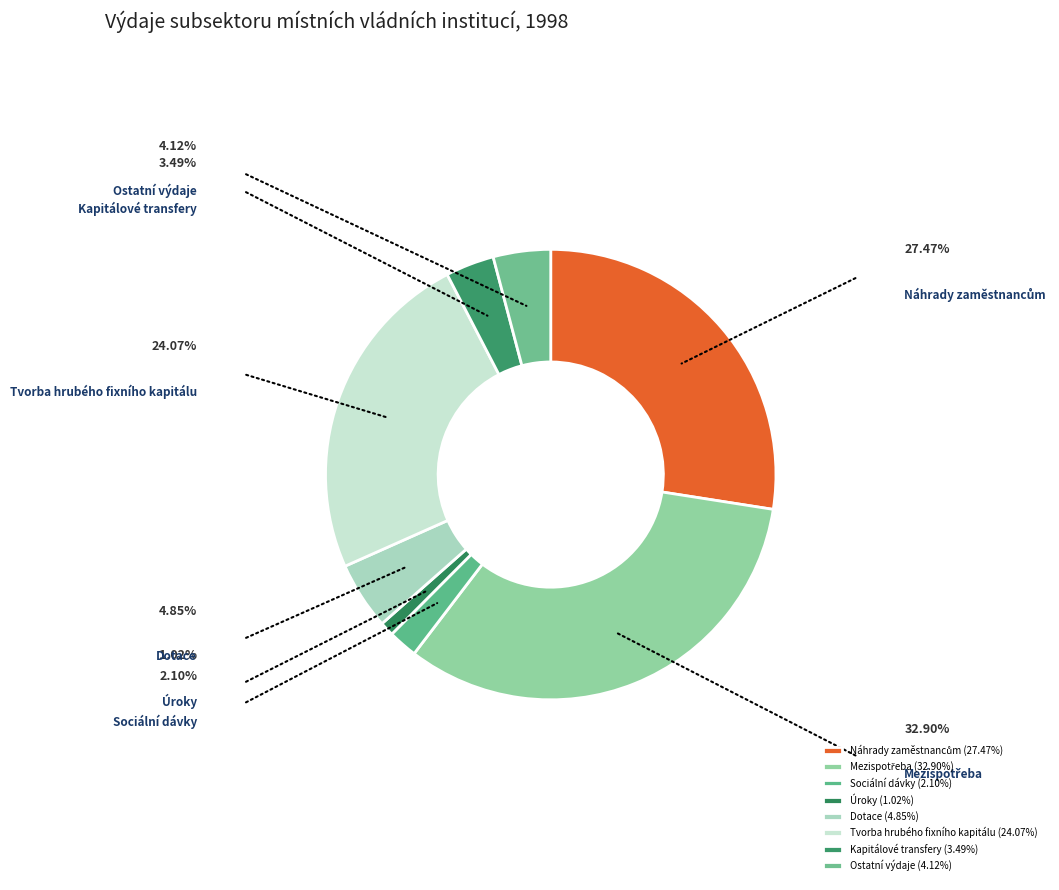

What percentage do Sociální dávky and Úroky together represent?

3.1%